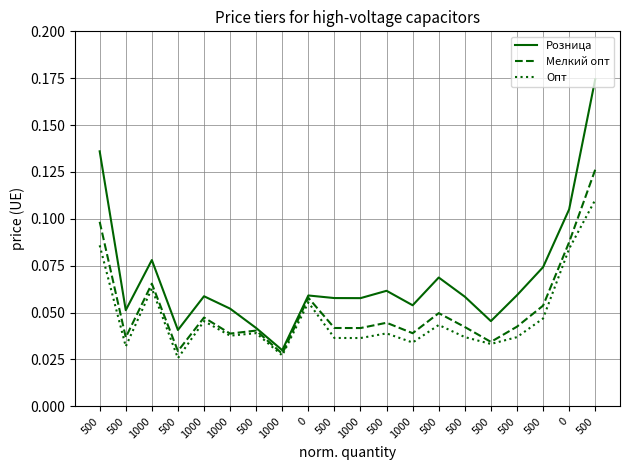

The Розница series shows 0.1 at 500. True or false?

False